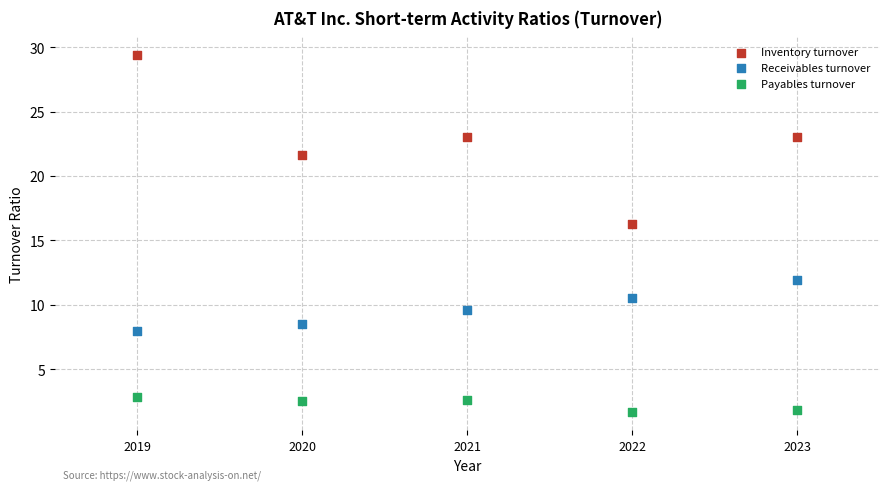

Which series has the largest Y range (max minus min)?

Inventory turnover